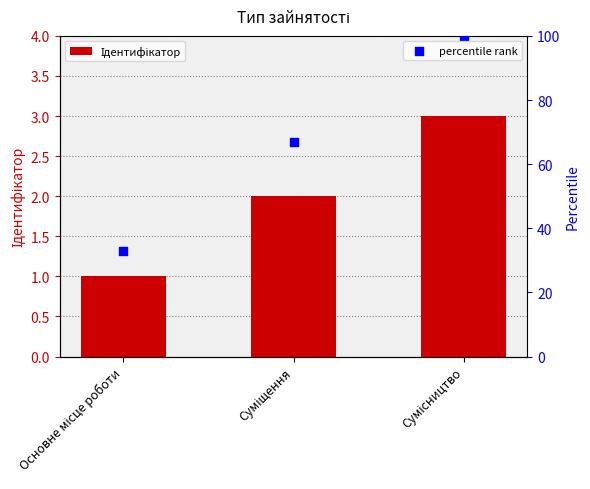

Which series reaches the maximum Y coordinate?

percentile rank